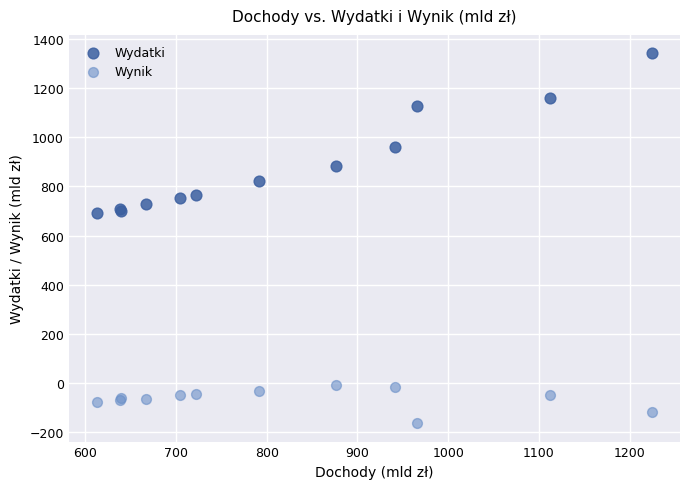

Which series reaches the maximum Y coordinate?

Wydatki